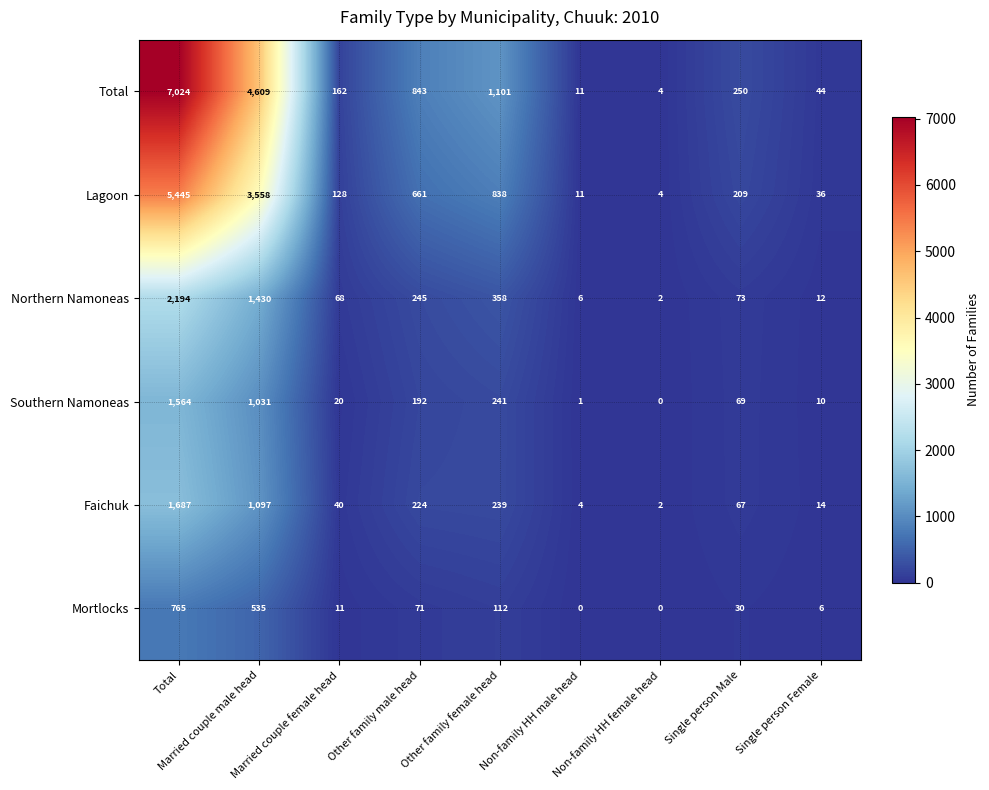

Is it true that Southern Namoneas equals 121 at Single person Male?

False